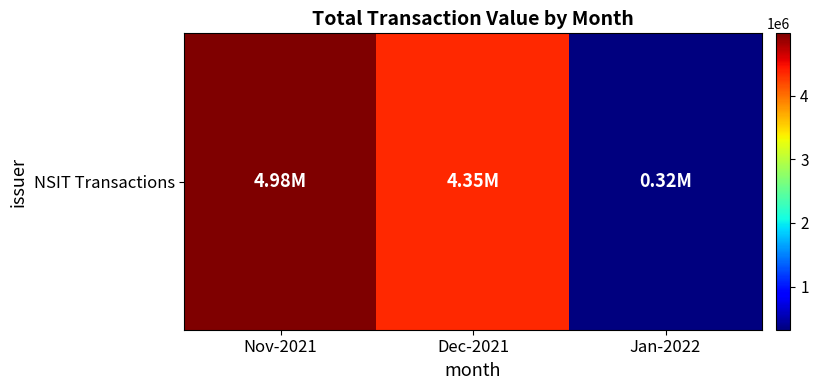

What is the smallest value displayed?

322329